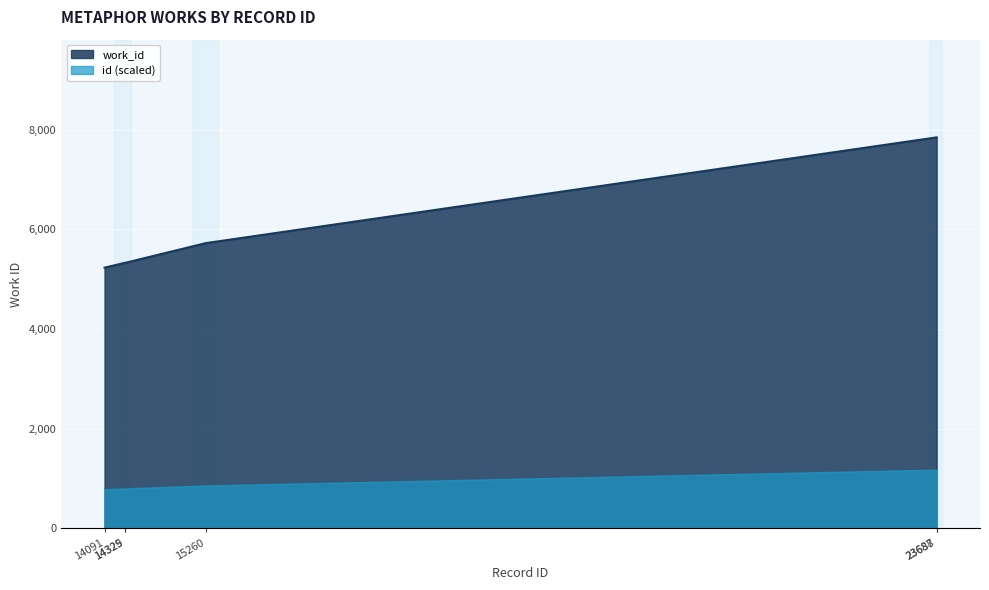

What is the value of the 2nd point from the left?

5330